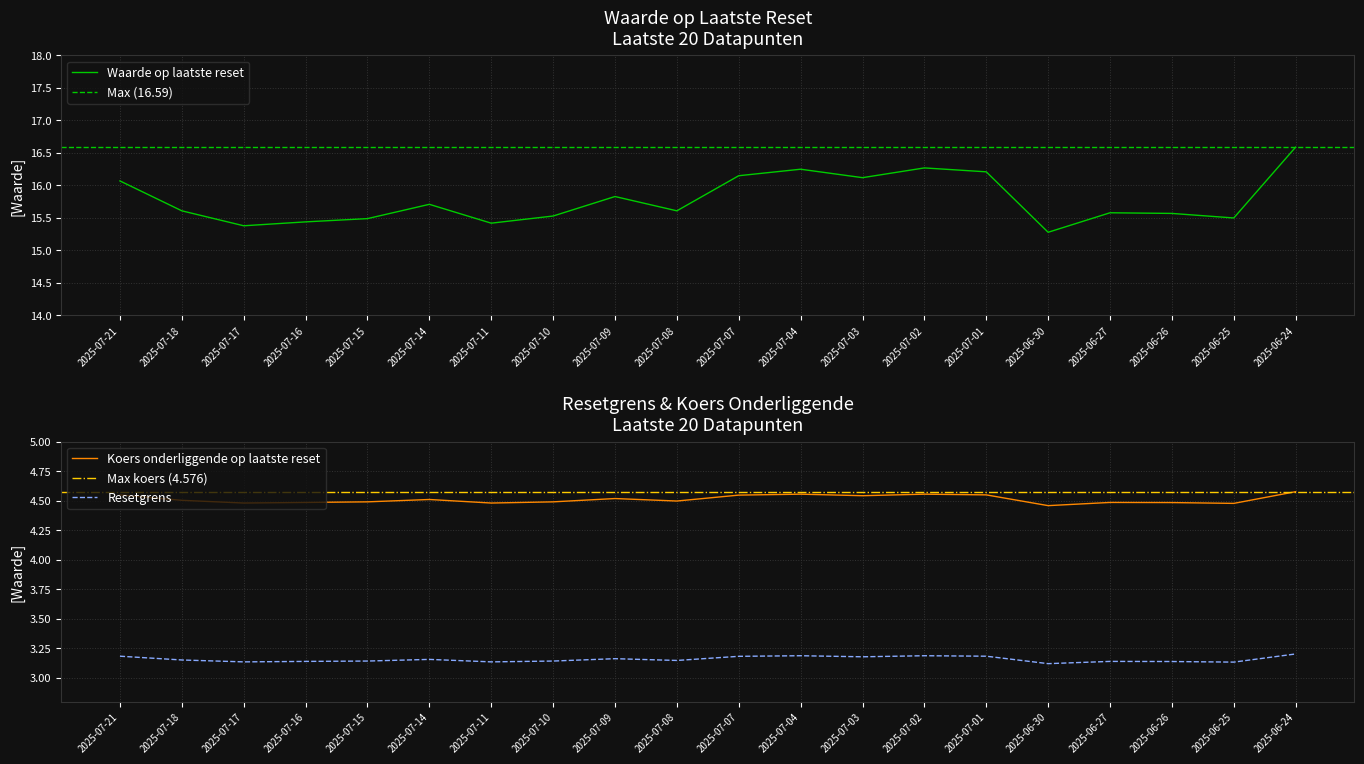

Where is the first local minimum for Waarde op laatste reset?

2025-07-17